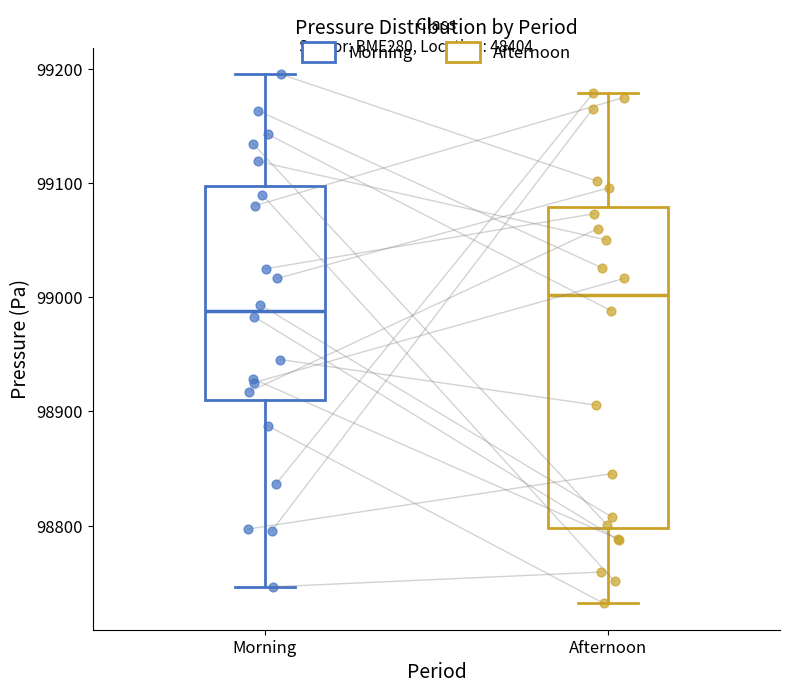

Reading left to right, transcribe this box plot: for each box, give where its median line is, the range the box spans, and where its two whiskers end, as read against the y-axis. The values are not printed on the chart, so give them approximately, as read against the axis.

Morning: median 98990, box 98910 to 99100, whiskers 98750 to 99200
Afternoon: median 99000, box 98800 to 99080, whiskers 98730 to 99180